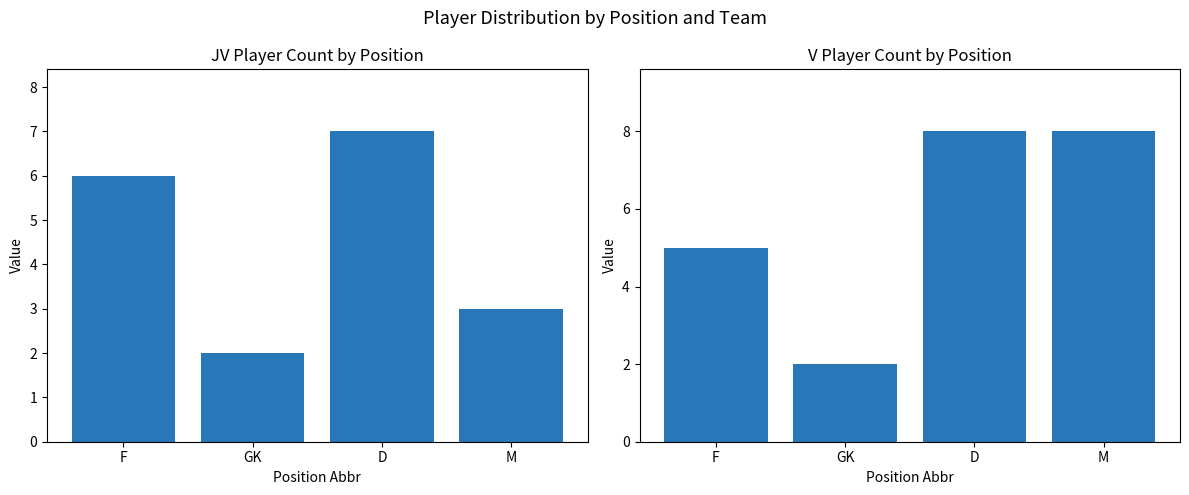

Rank the categories by V Count value from lowest to highest.

GK, F, D, M